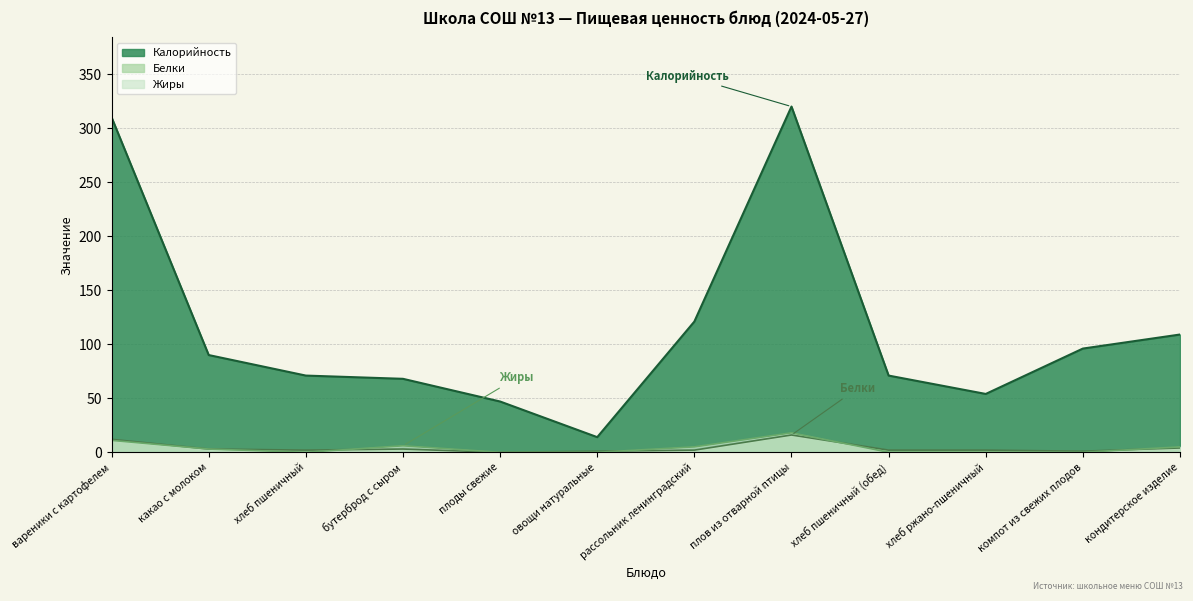

What is the highest value of the Жиры series?

18